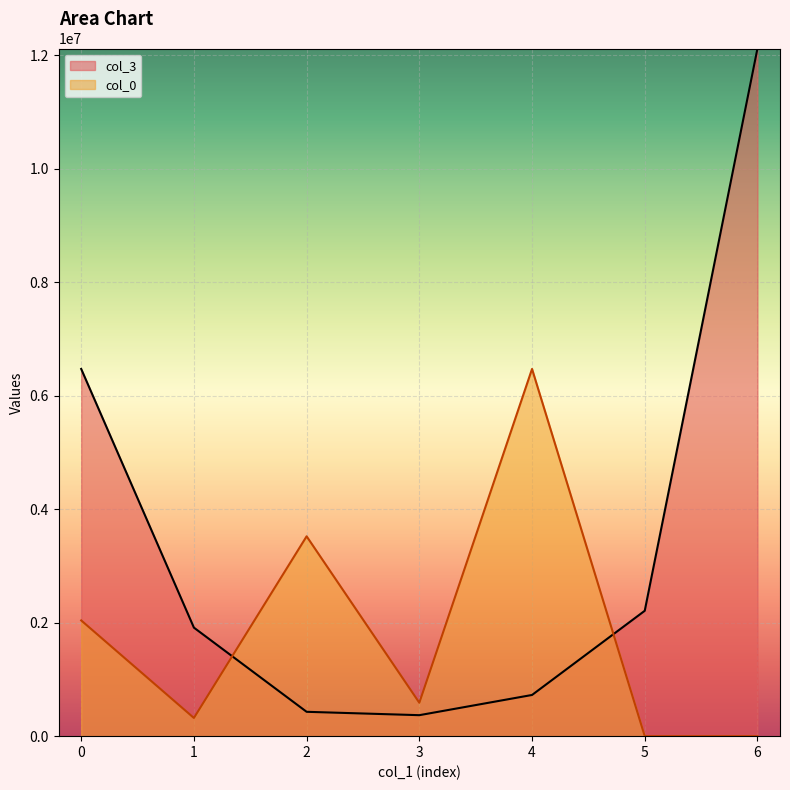

True or false: col_0 has more than 0 points higher than both neighbors.

True